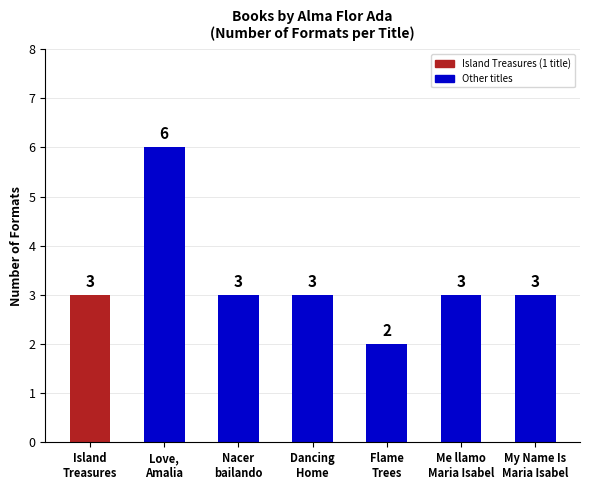

What is the maximum value shown in the chart?

6